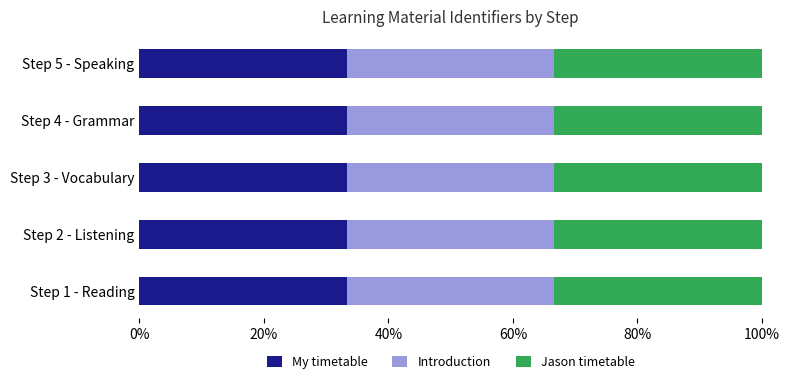

What is the maximum value for My timetable?

33.3